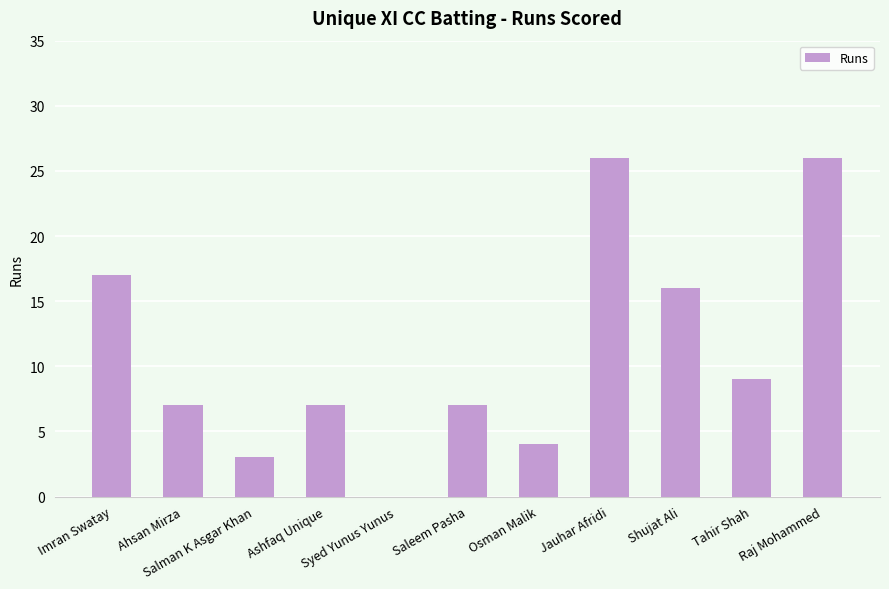

True or false: the data shows 17 at Imran Swatay.

True